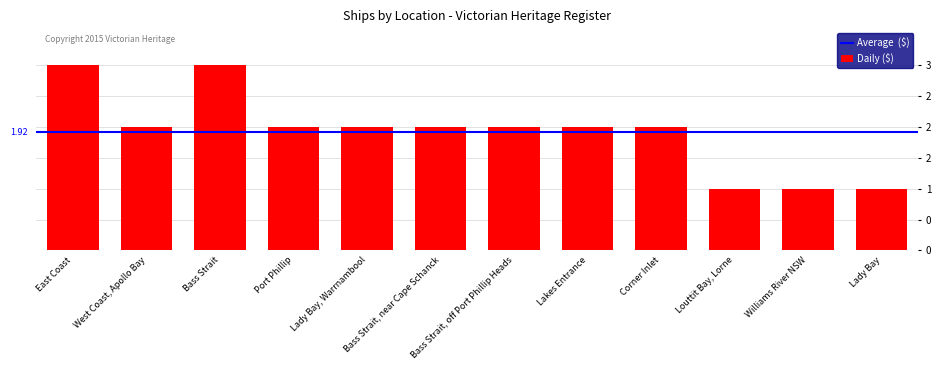

Are the bars horizontal?

No